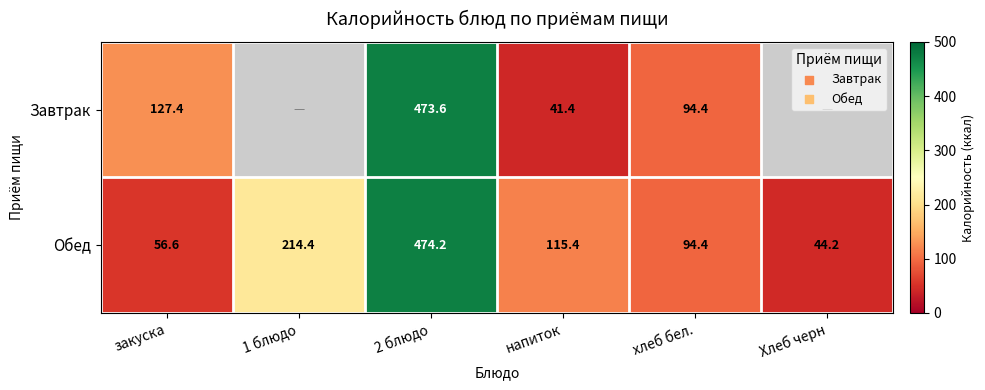

Is the value of Завтрак at закуска greater than the value of Обед at 1 блюдо?

No